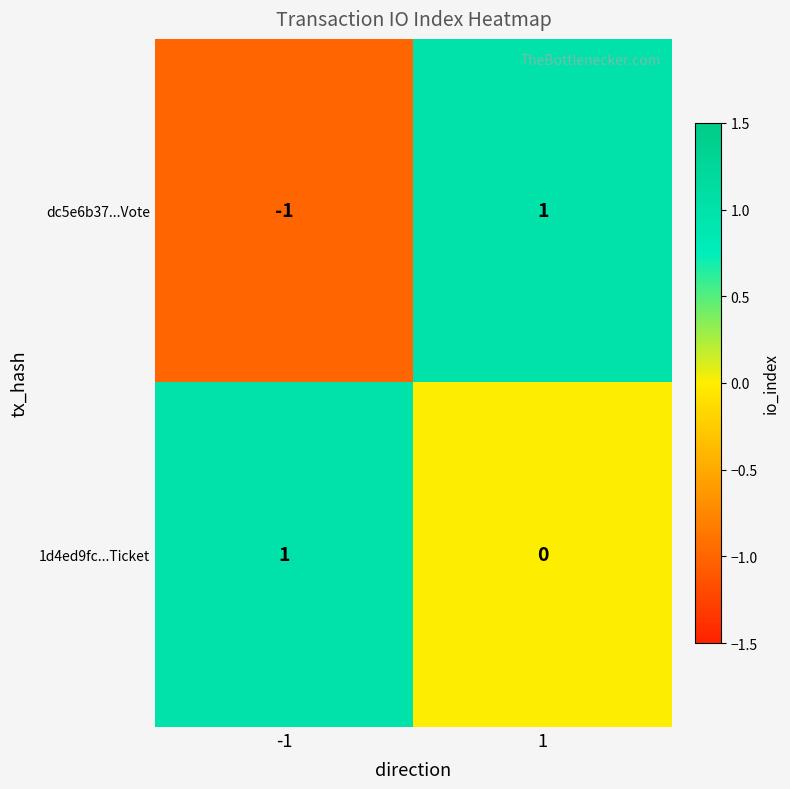

Which series has the widest spread of values?

dc5e6b37...Vote